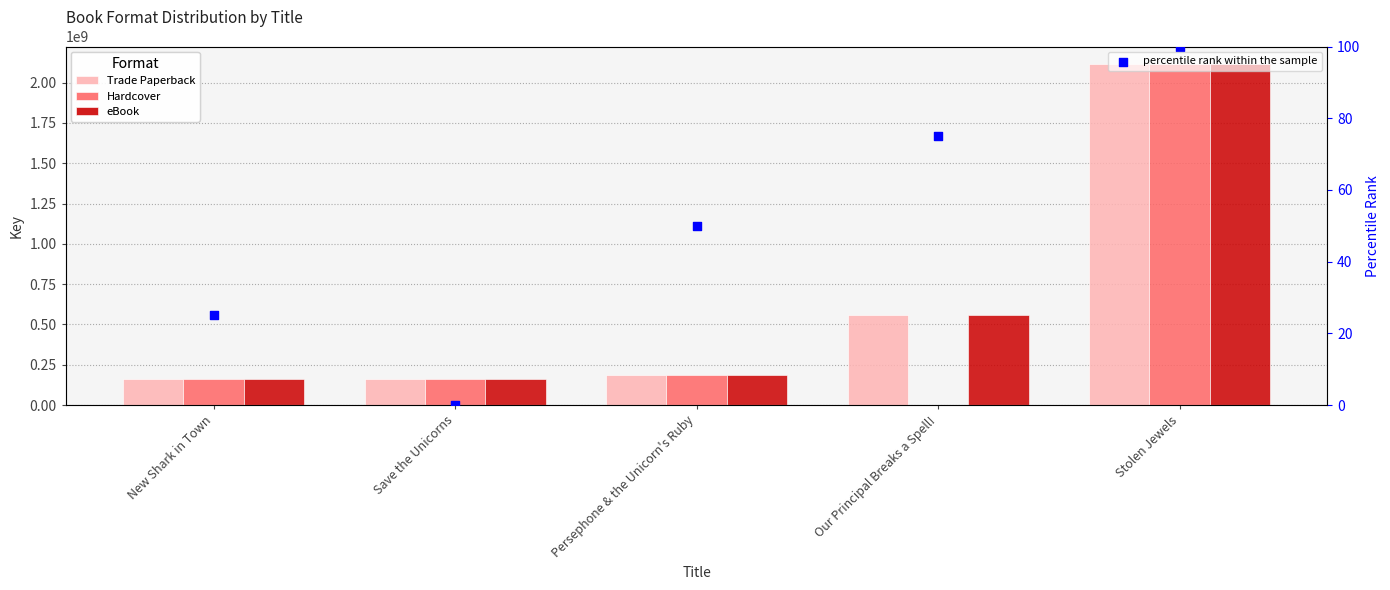

Which series reaches the minimum Y coordinate?

Hardcover